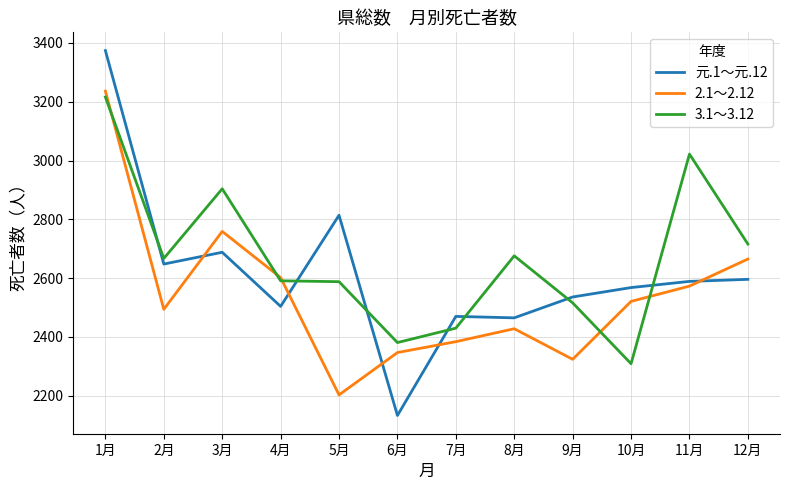

Is it true that 3.1～3.12 equals 2591 at 4月?

True